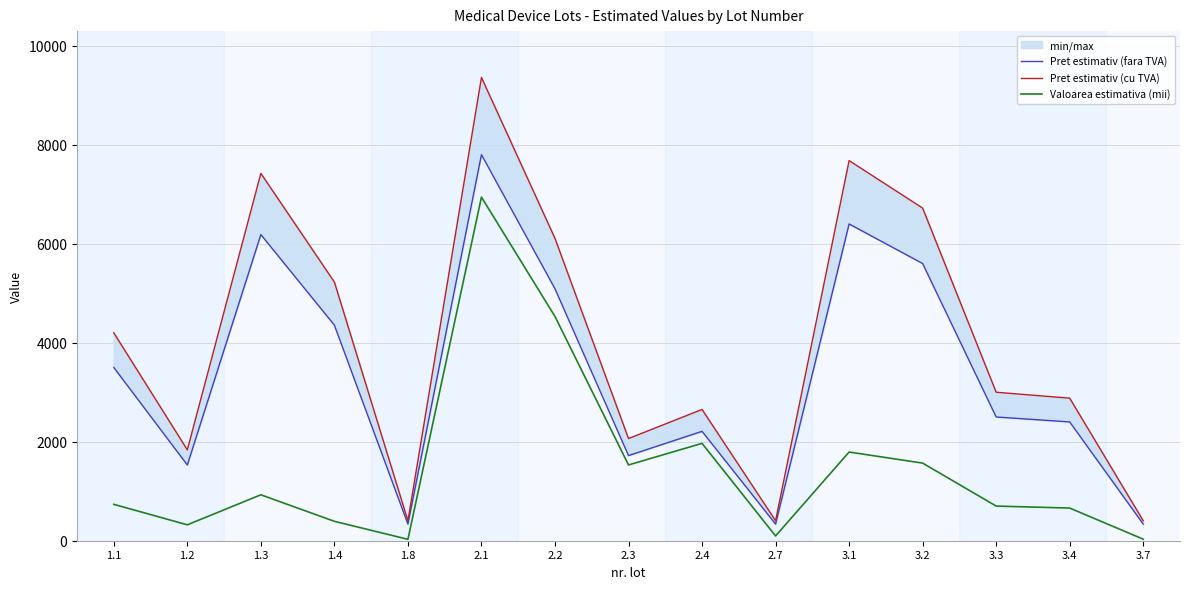

True or false: Pret estimativ (cu TVA) and Valoarea estimativa (mii) intersect in this chart.

False